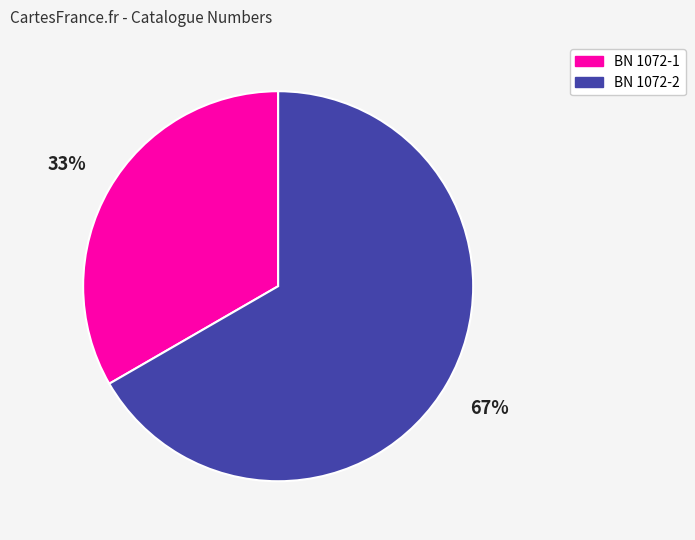

To the nearest percent, what is the average slice percentage?

50%